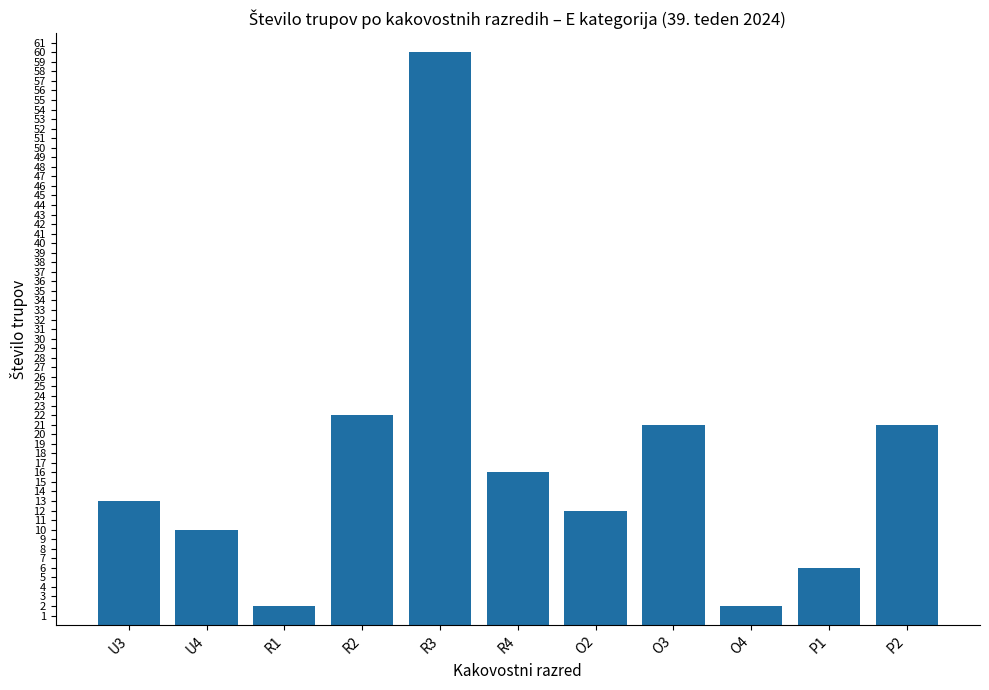

Between U3 and R4, which is larger?

R4